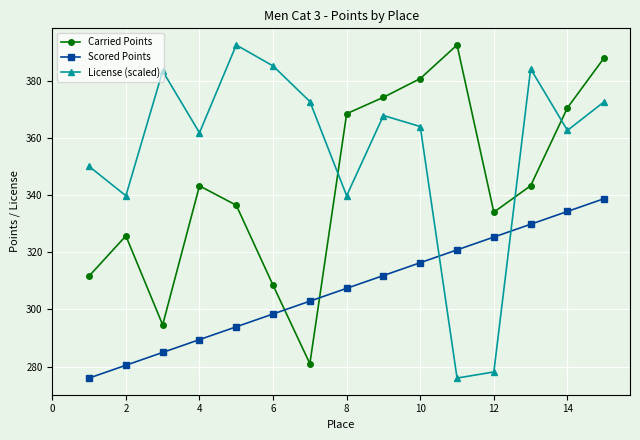

What is the difference between the maximum and minimum values in the Carried Points series?

111.6